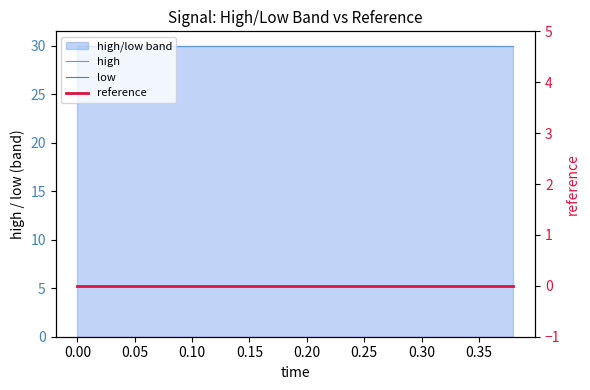

Reading right to left, transcribe all the data shown in this chart.

high: 30	30	30	30	30	30	30	30	30	30	30	30	30	30	30	30	30	30	30	30
low: 0	0	0	0	0	0	0	0	0	0	0	0	0	0	0	0	0	0	0	0
reference: 0	0	0	0	0	0	0	0	0	0	0	0	0	0	0	0	0	0	0	0